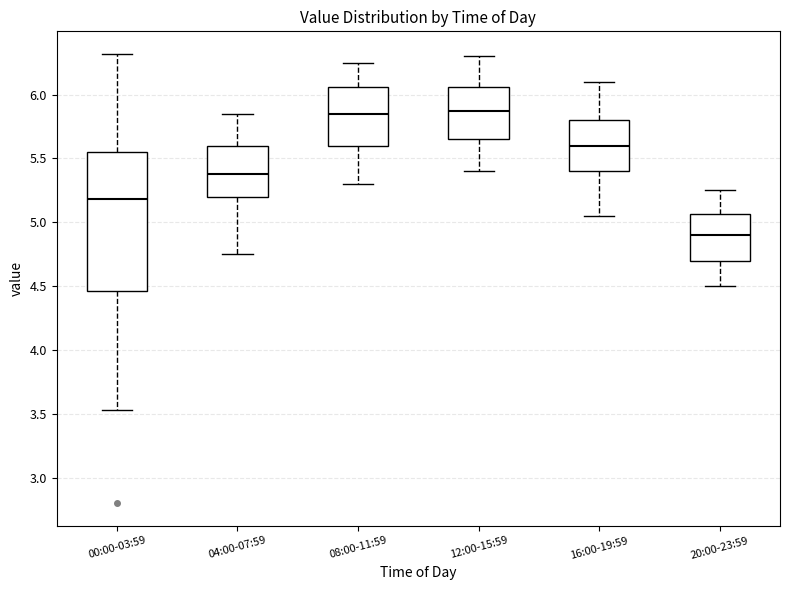

Reading left to right, transcribe this box plot: for each box, give where its median line is, the range the box spans, and where its two whiskers end, as read against the y-axis. The values are not printed on the chart, so give them approximately, as read against the axis.

00:00-03:59: median 5.20, box 4.45 to 5.55, whiskers 3.55 to 6.30
04:00-07:59: median 5.40, box 5.20 to 5.60, whiskers 4.75 to 5.85
08:00-11:59: median 5.85, box 5.60 to 6.05, whiskers 5.30 to 6.25
12:00-15:59: median 5.90, box 5.65 to 6.05, whiskers 5.40 to 6.30
16:00-19:59: median 5.60, box 5.40 to 5.80, whiskers 5.05 to 6.10
20:00-23:59: median 4.90, box 4.70 to 5.05, whiskers 4.50 to 5.25